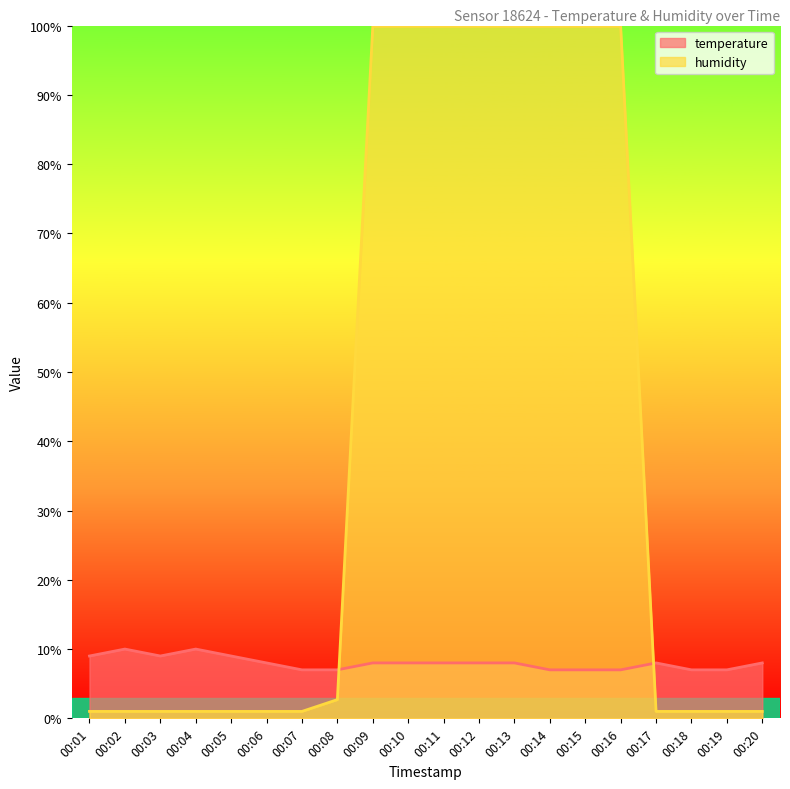

How many lines are shown in the chart?

2